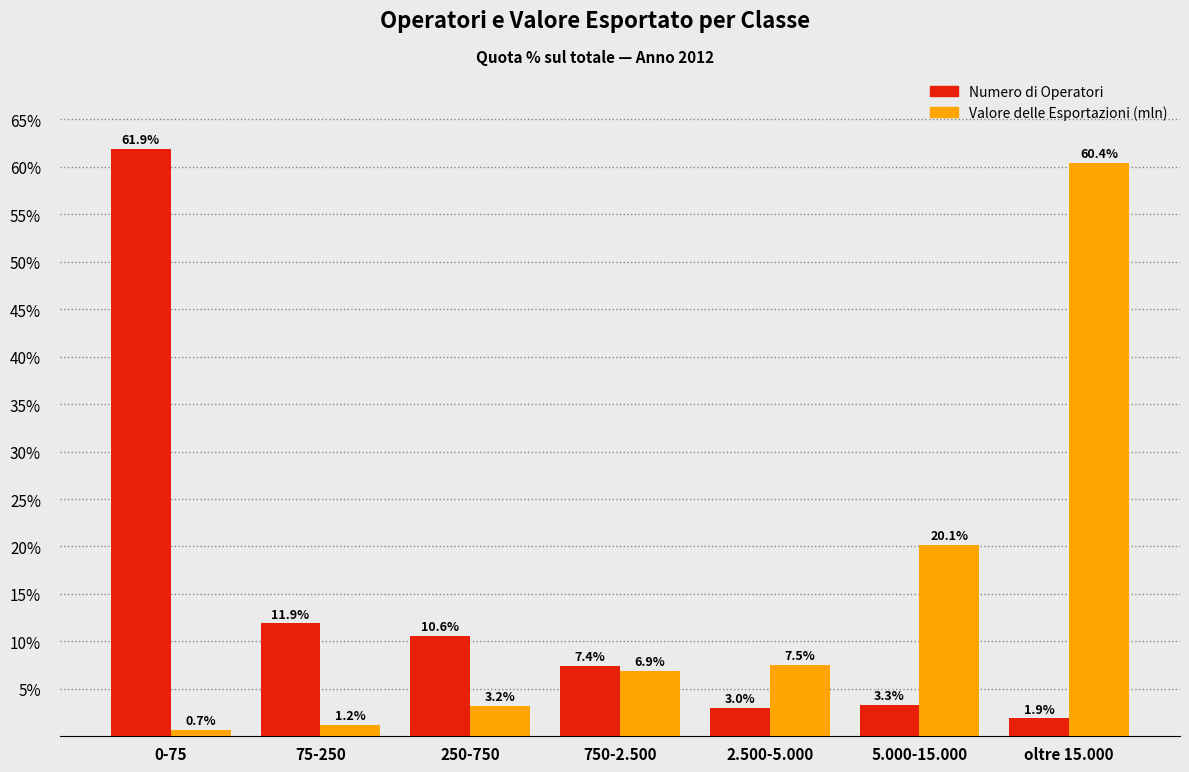

Does the chart contain stacked bars?

No